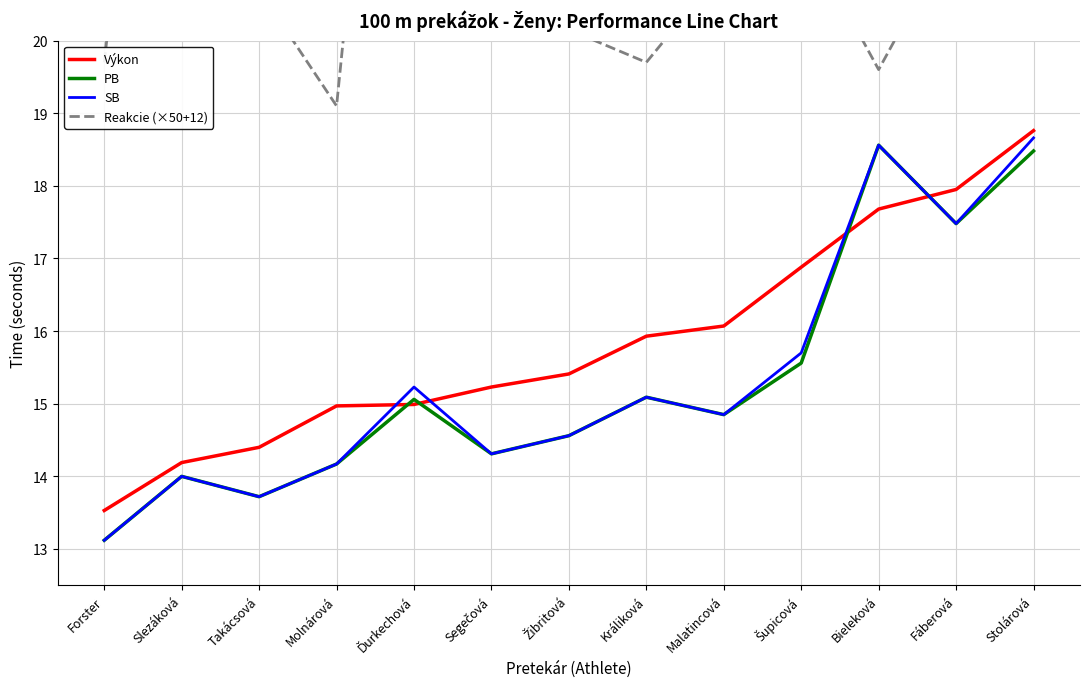

At how many categories does at least one series exceed 27?

2